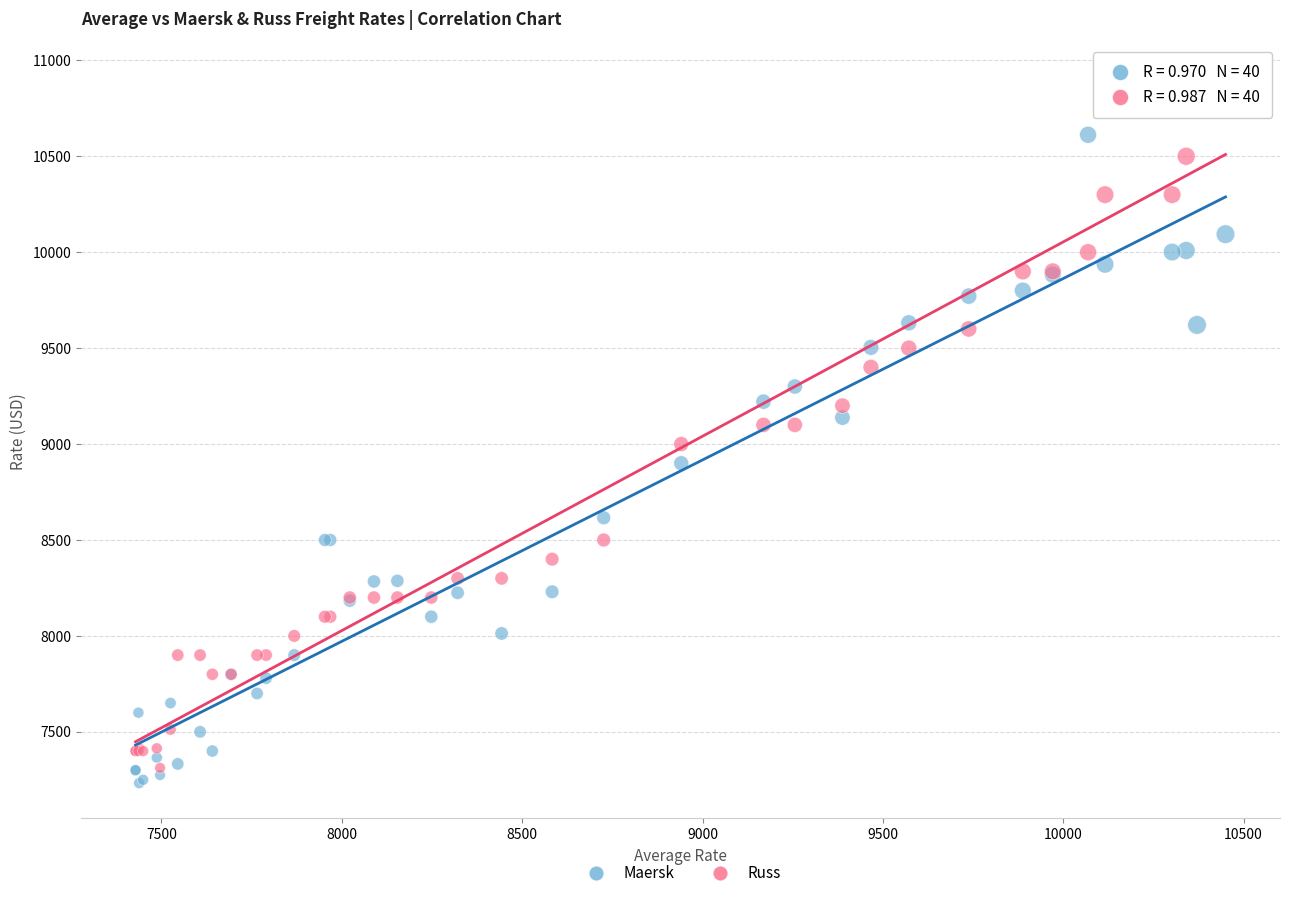

What are all the series names shown in the legend?

Maersk, Russ